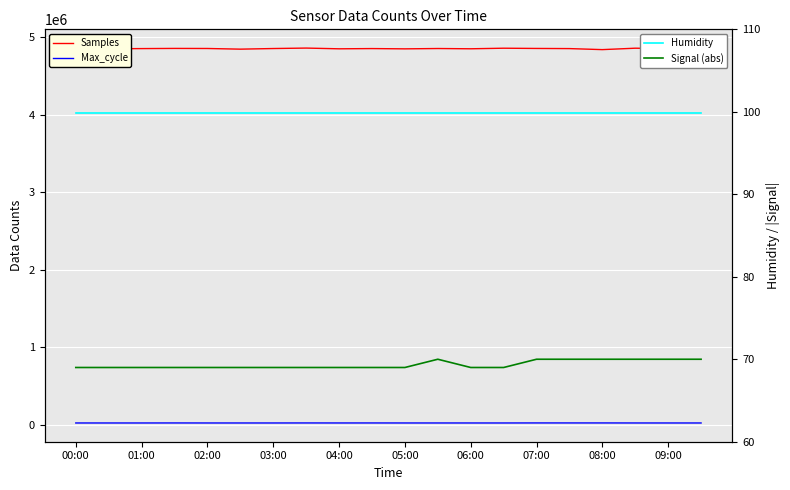

Which series has the largest total across all categories?

Samples